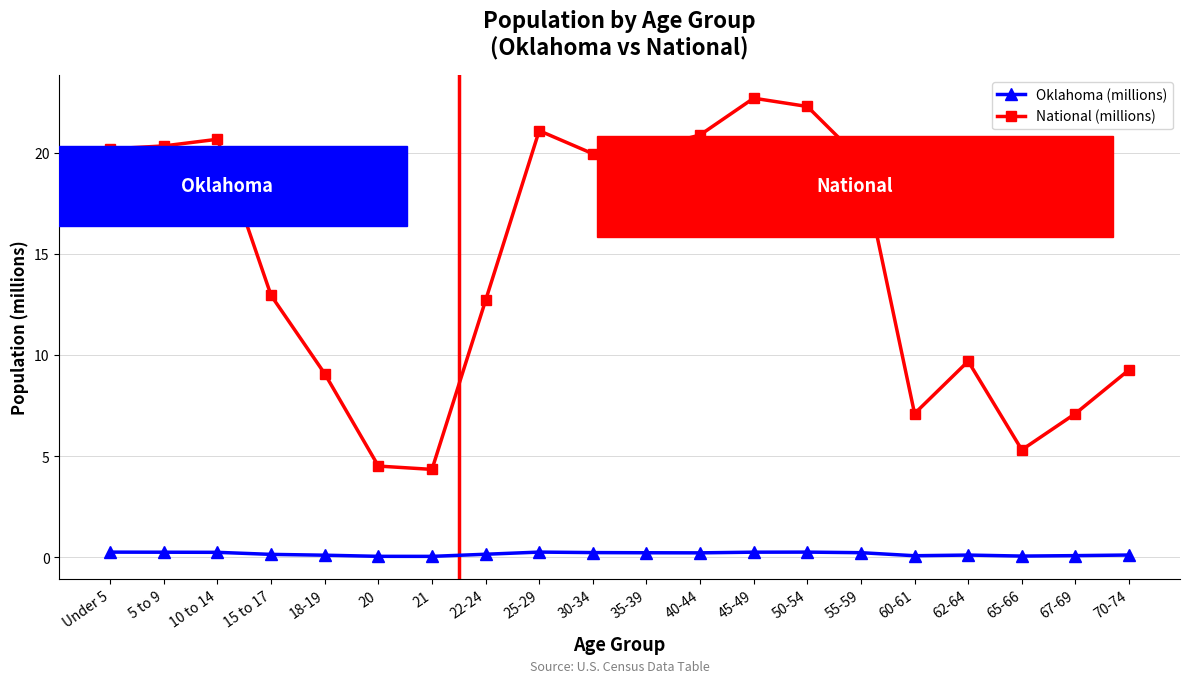

Which category has the highest value across all series?

45-49